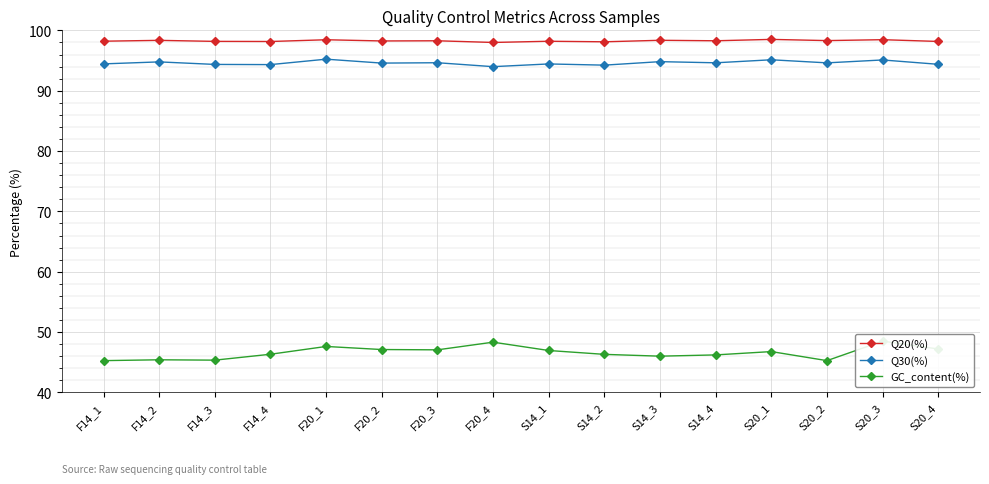

What is the value of the Q20(%) point at the 16th from the left?

98.2